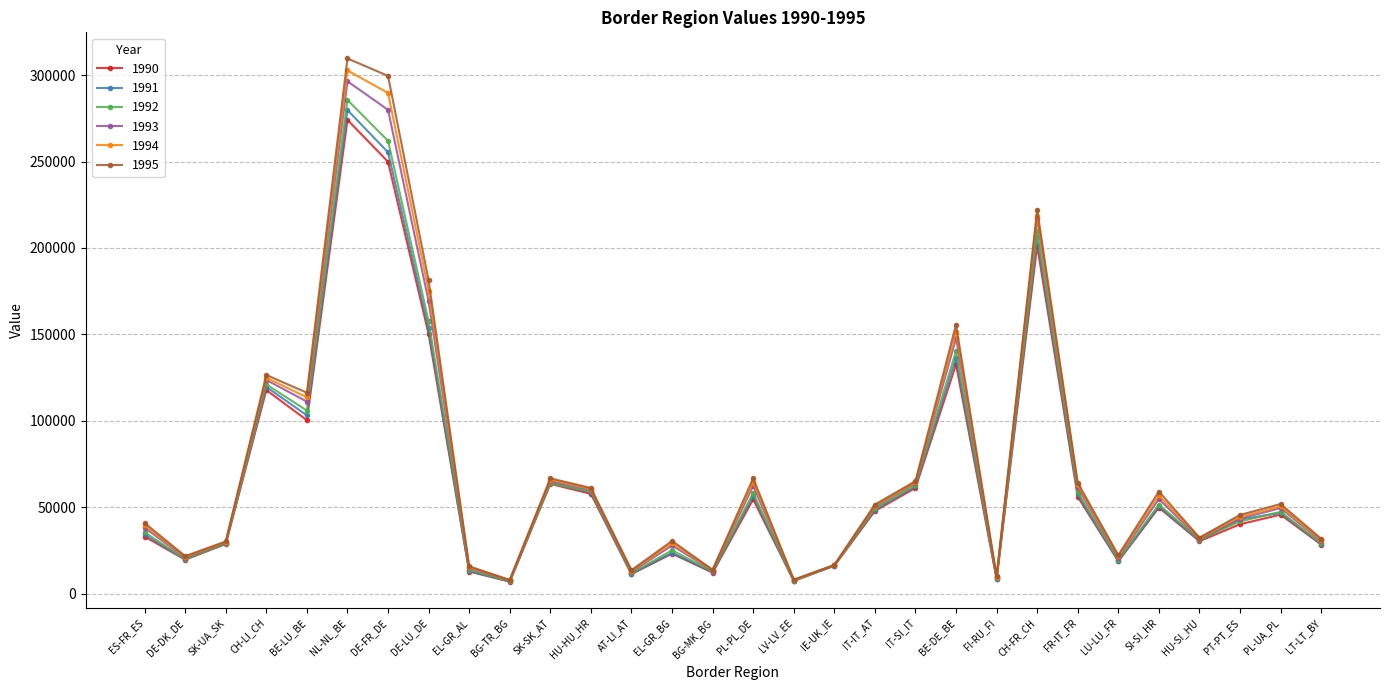

Is this an area chart (filled region under the line)?

No